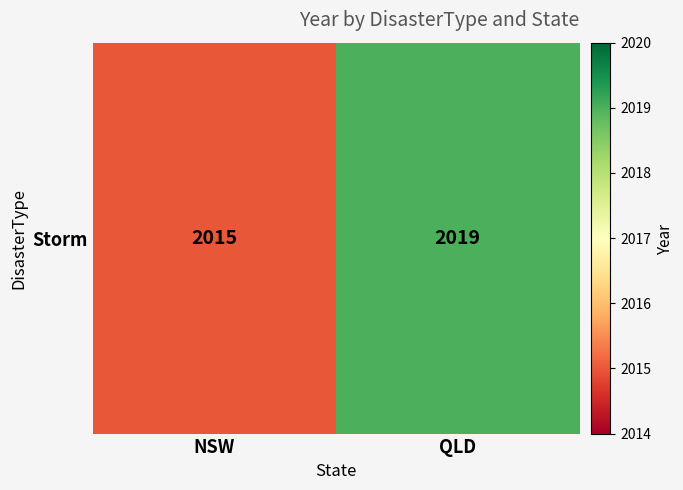

What is the change in value from NSW to QLD?

+4